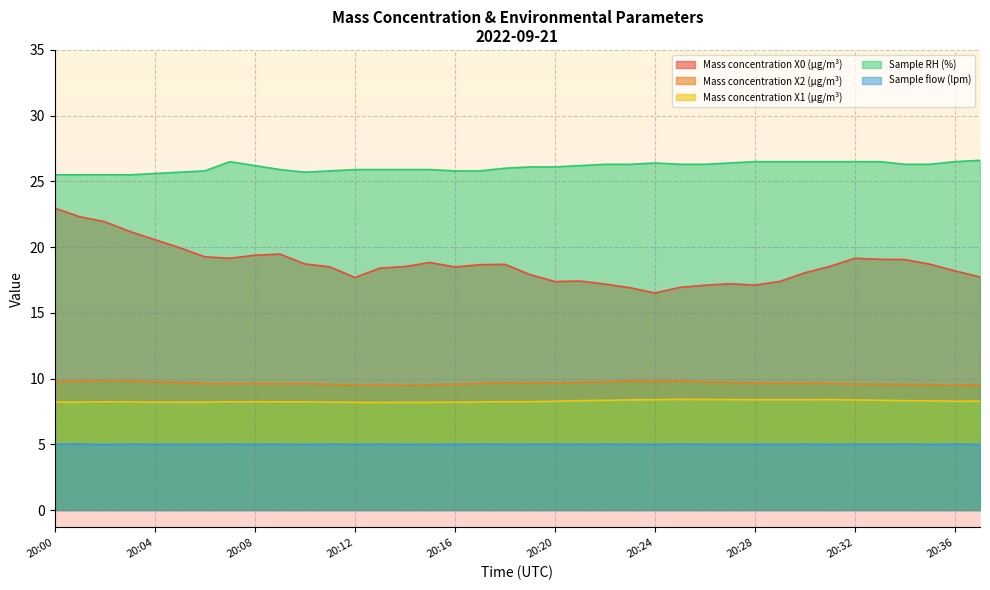

What is the approximate value of Mass concentration X1 (μg/m³) at 20:32?

8.4